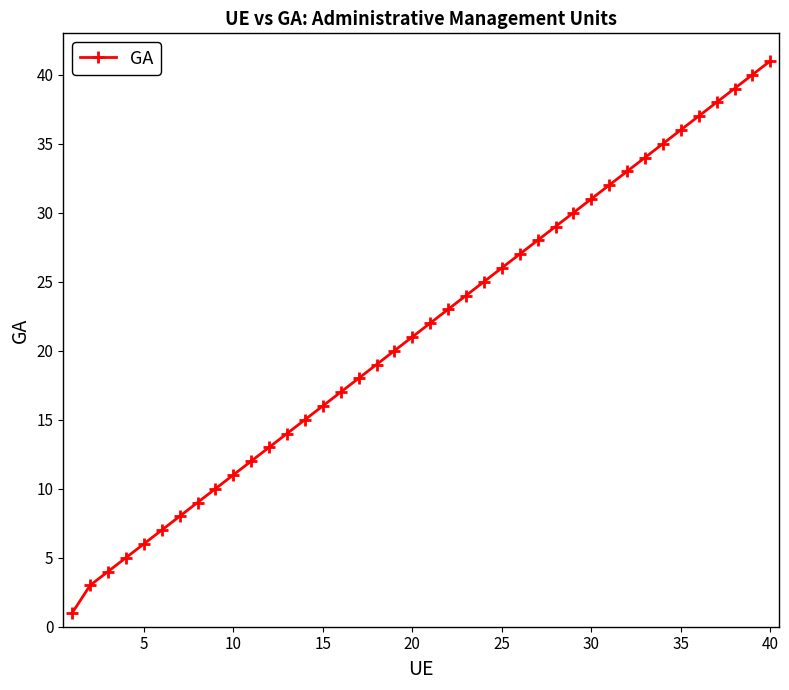

What is the difference between the second highest and minimum values?

39